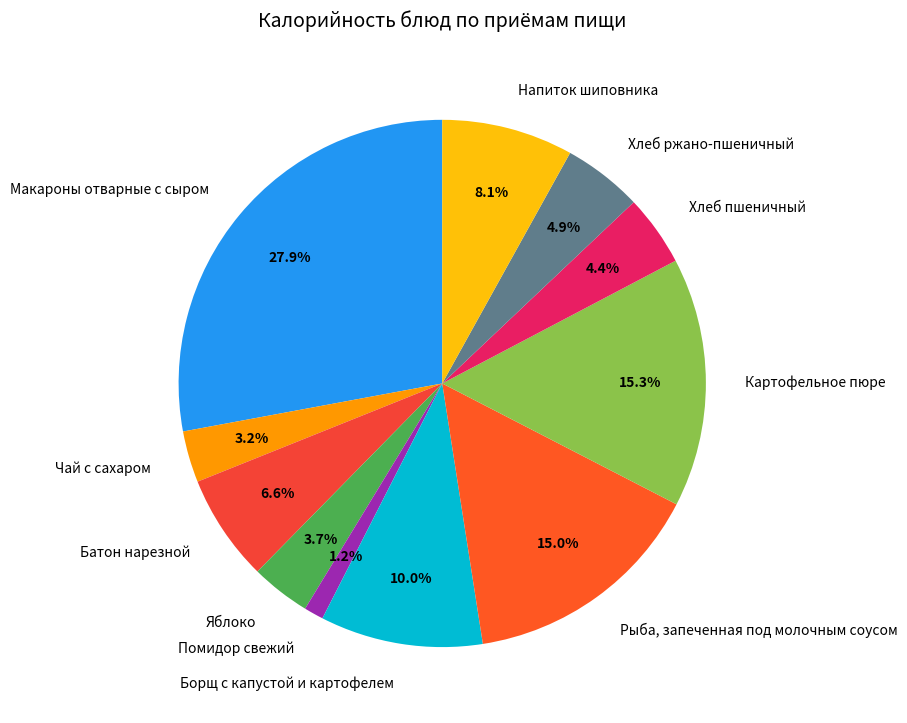

What portion of the pie excludes Картофельное пюре?

84.7%